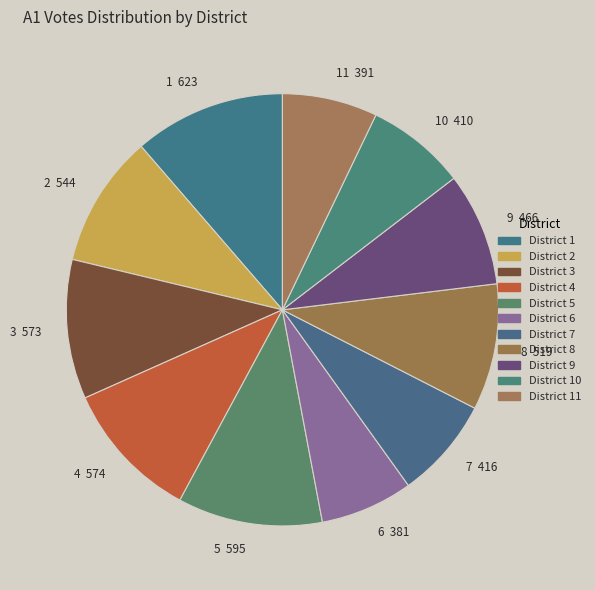

Is there any slice that represents more than half of the pie?

No